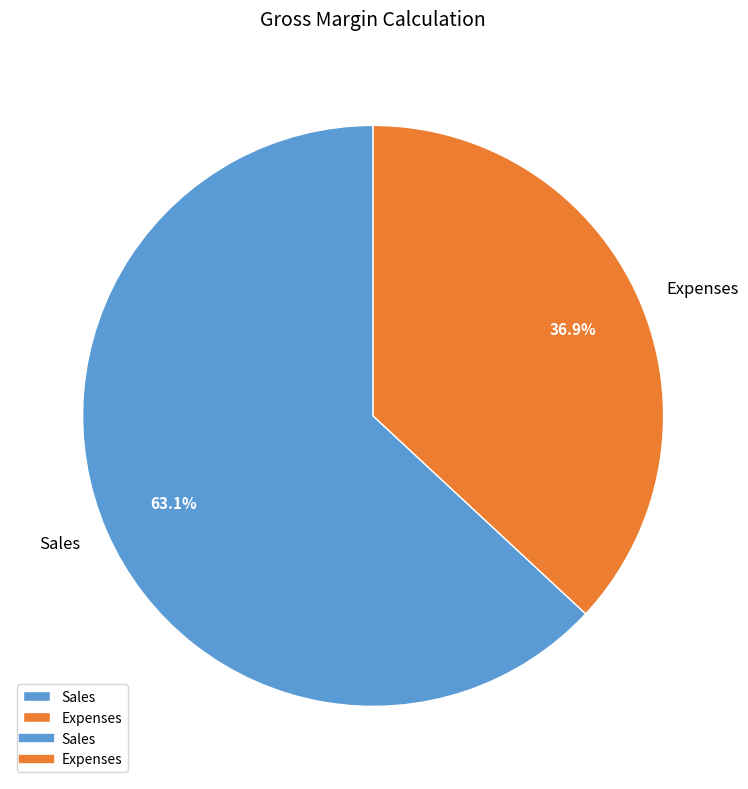

Approximately how many times larger is the value at Expenses compared to Sales?

0.6